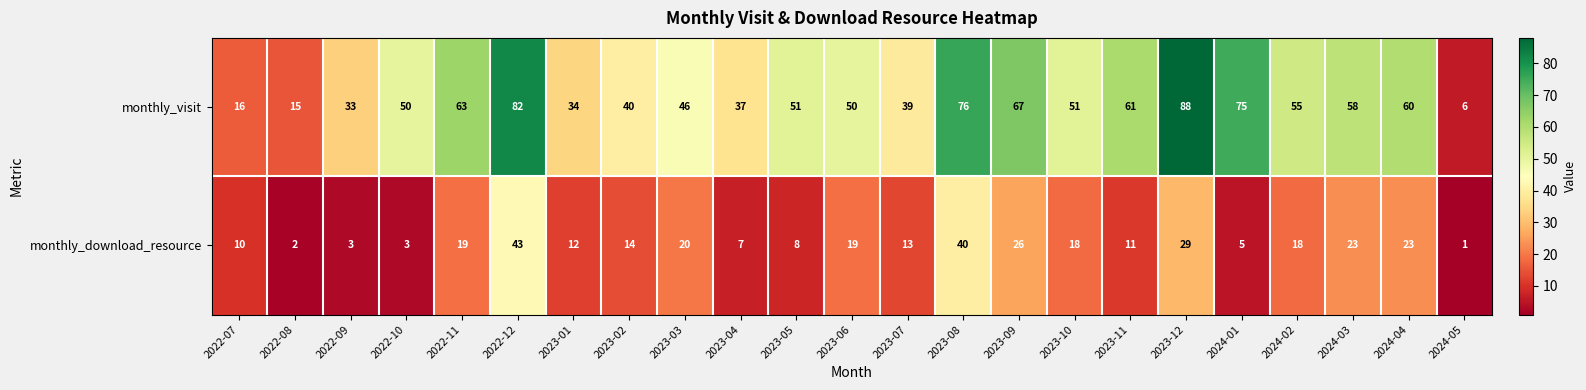

What is the sum of the monthly_download_resource values at 2023-11 and 2024-02?

29